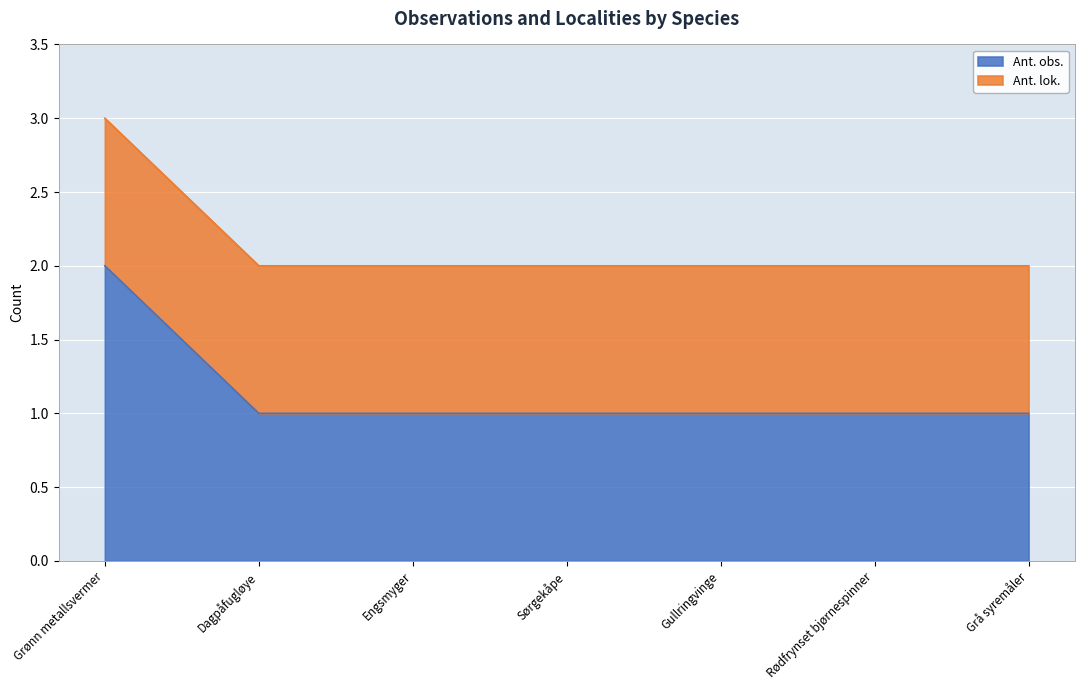

At which label does Ant. obs. reach its peak?

Grønn metallsvermer